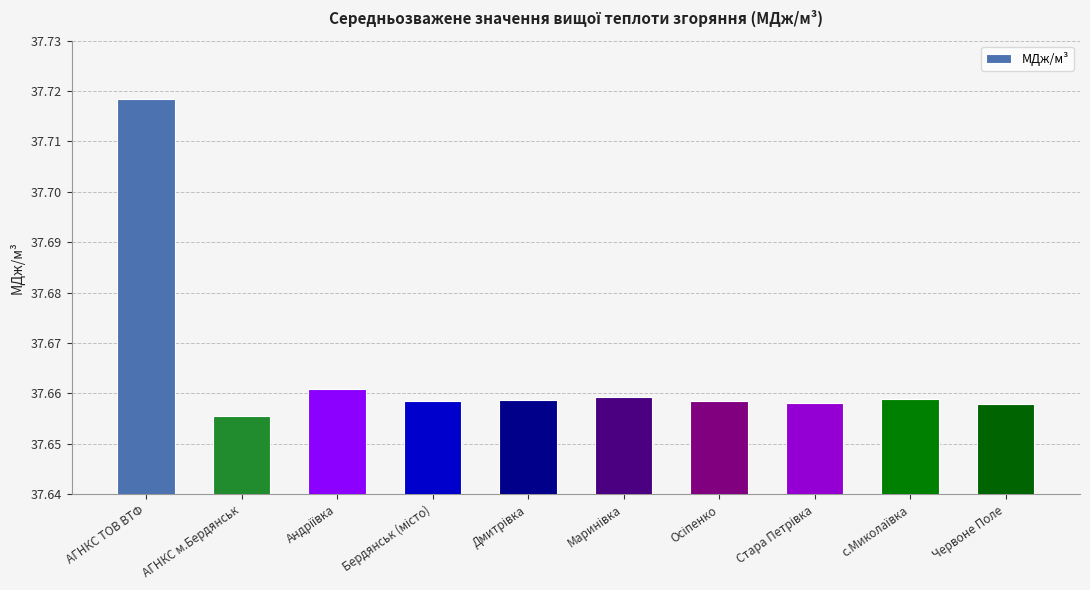

What position from the left is Червоне Поле?

10